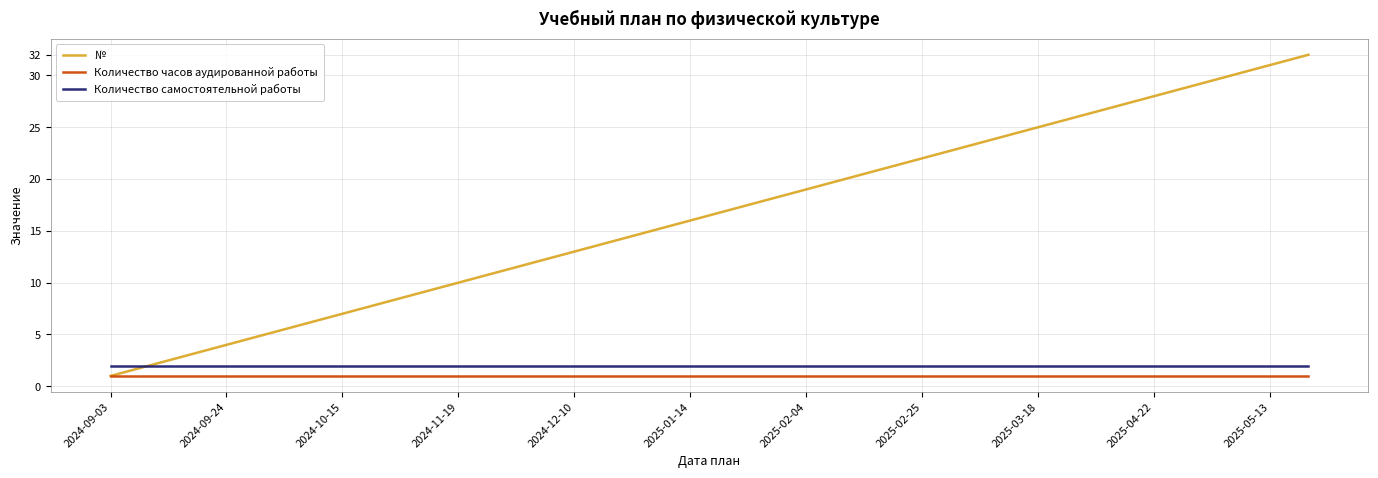

Which series has the largest range (max minus min)?

№